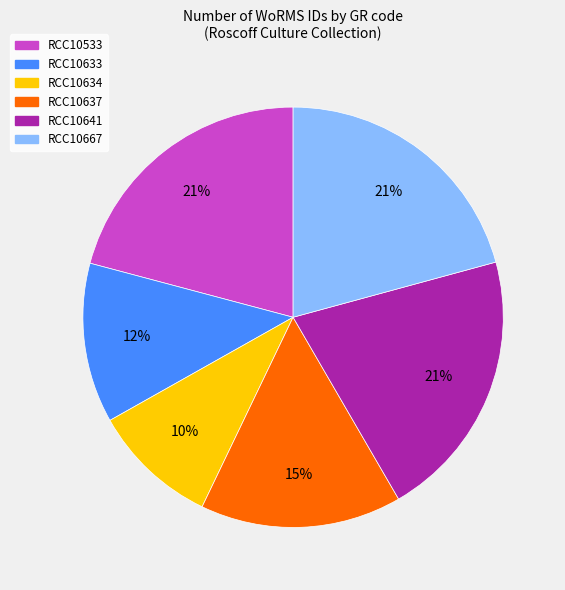

Do RCC10667 and RCC10633 together represent more than half of the pie?

No